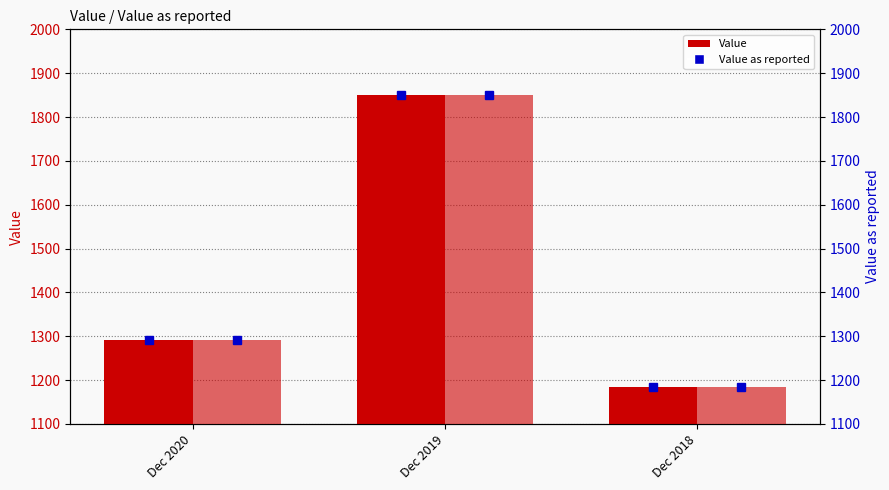

Which category has the lowest value in the Value as reported series?

Dec 2018